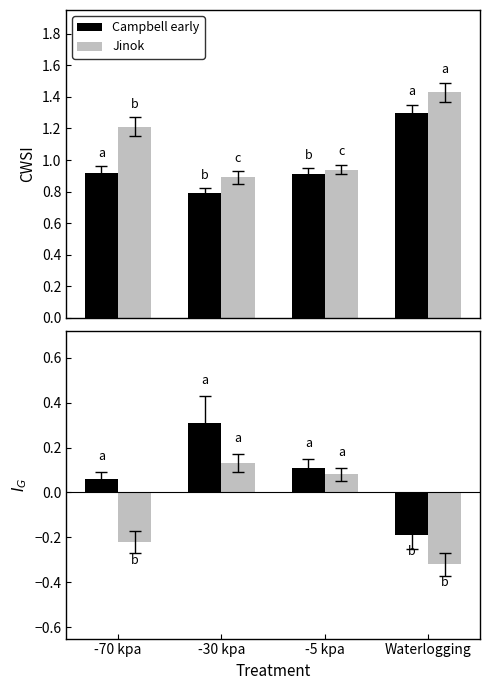

What is the sum of the Campbell early values at -5 kpa and -30 kpa?

0.4